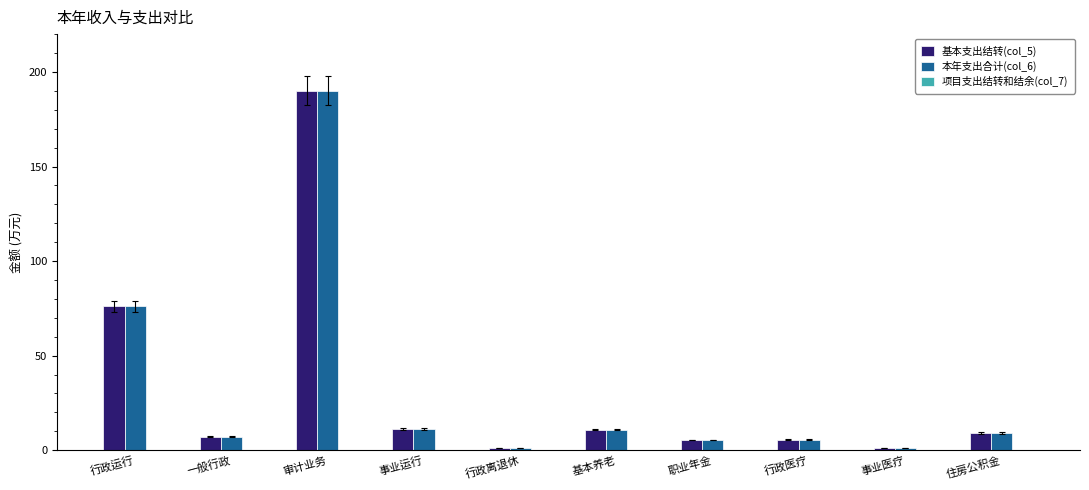

What is the greatest value displayed?

190.0